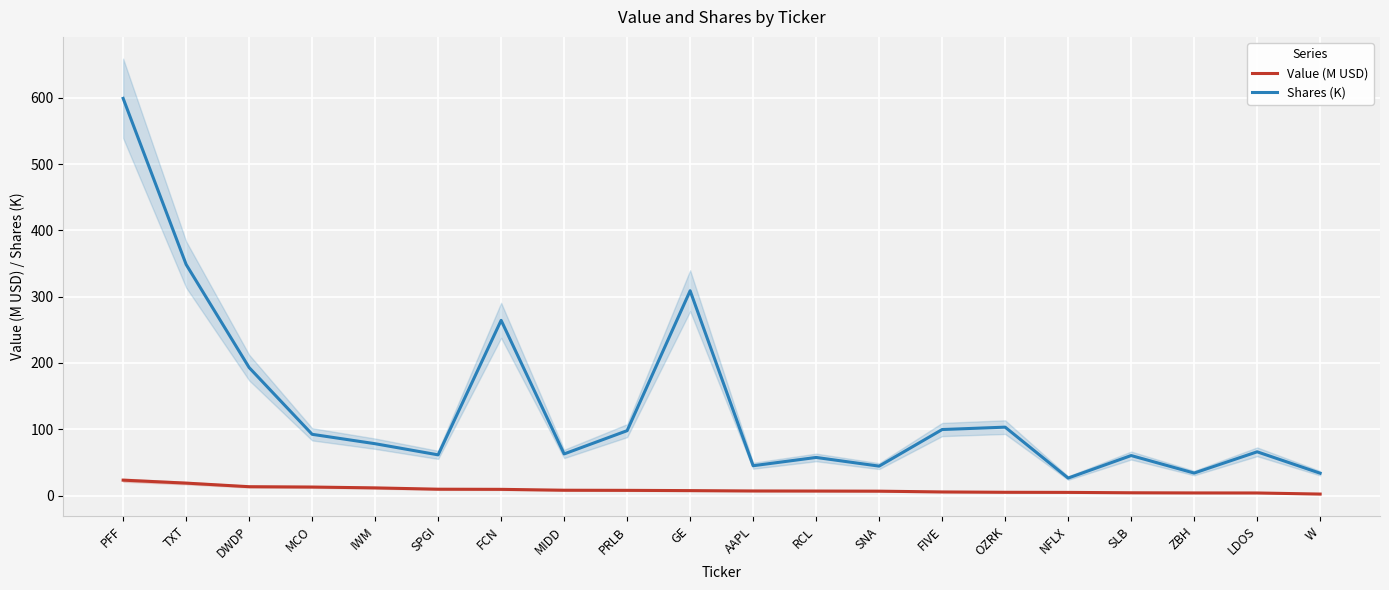

What are all the series names shown in the legend?

Value (M USD), Shares (K)